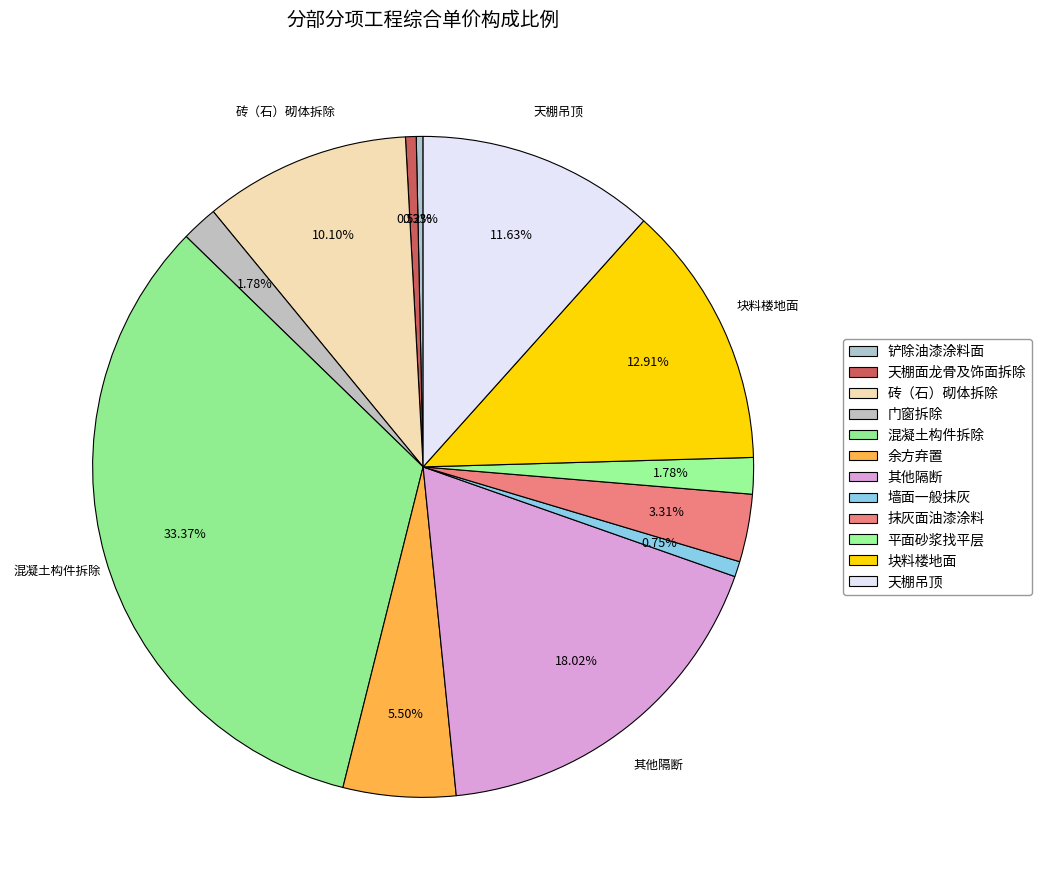

How many segments does this pie chart have?

12